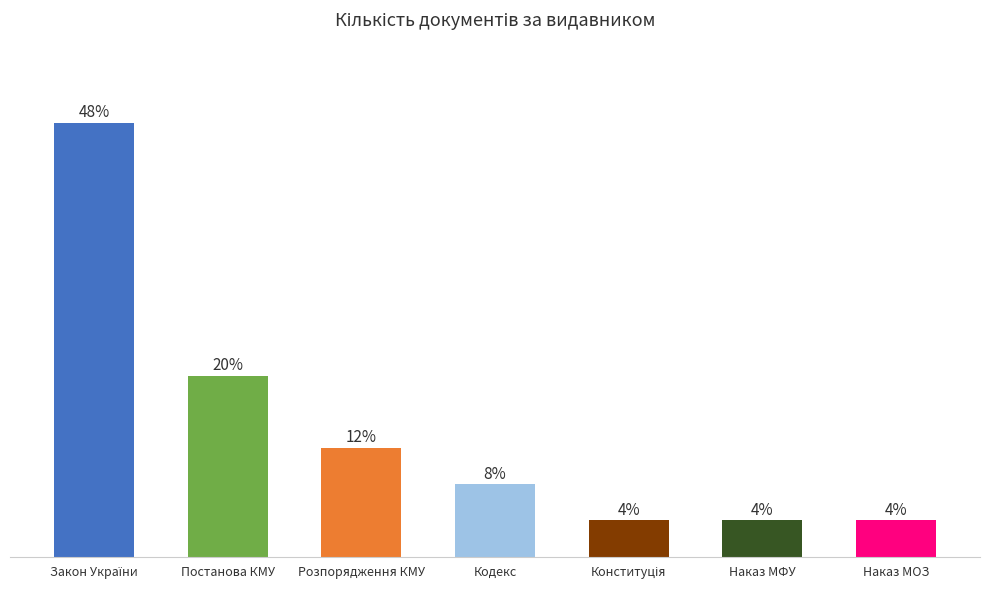

What is the label of the 6th bar from the right?

Постанова КМУ